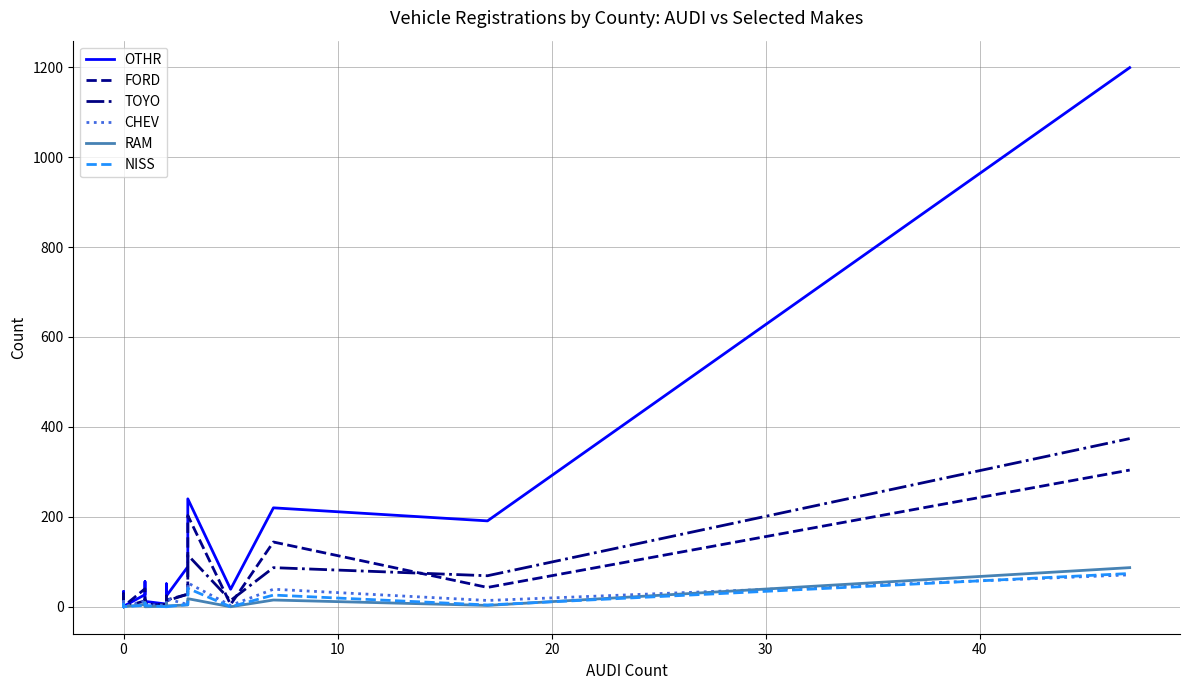

What is the average value of the TOYO series?

23